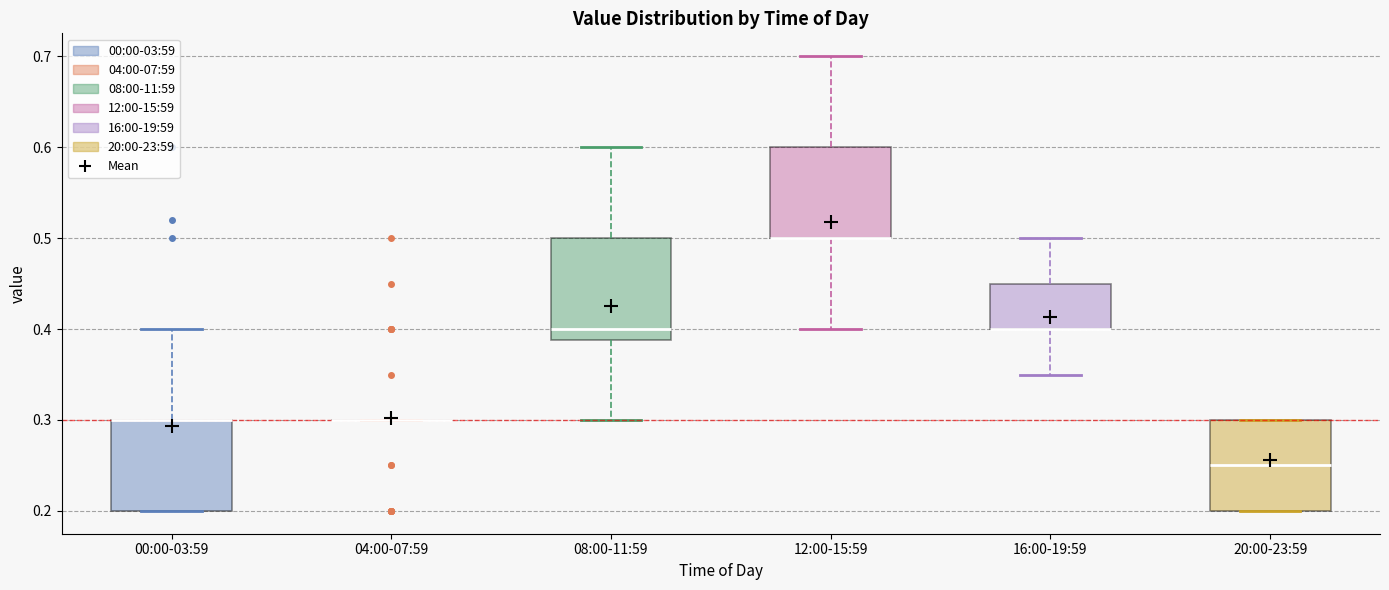

Reading left to right, transcribe this box plot: for each box, give where its median line is, the range the box spans, and where its two whiskers end, as read against the y-axis. The values are not printed on the chart, so give them approximately, as read against the axis.

00:00-03:59: median 0.30 (drawn on the box's upper edge), box 0.20 to 0.30, whiskers 0.20 to 0.40
04:00-07:59: box collapsed to a line at 0.30, whiskers 0.30 to 0.30
08:00-11:59: median 0.40, box 0.39 to 0.50, whiskers 0.30 to 0.60
12:00-15:59: median 0.50 (drawn on the box's lower edge), box 0.50 to 0.60, whiskers 0.40 to 0.70
16:00-19:59: median 0.40 (drawn on the box's lower edge), box 0.40 to 0.45, whiskers 0.35 to 0.50
20:00-23:59: median 0.25, box 0.20 to 0.30, whiskers 0.20 to 0.30